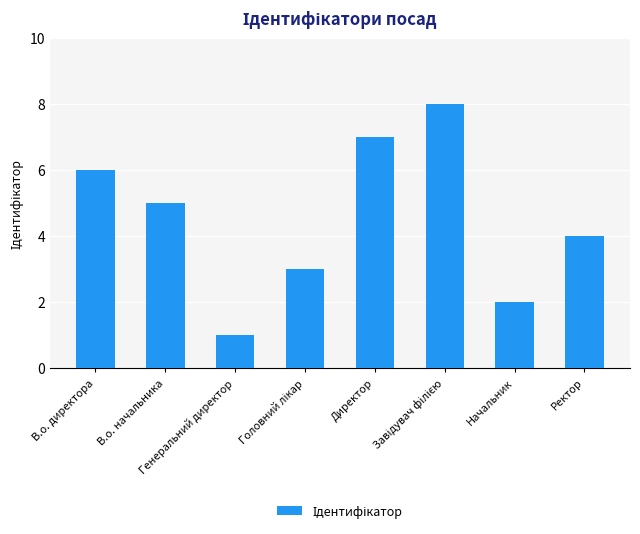

Reading right to left, what are all the values shown in this chart?

4	2	8	7	3	1	5	6